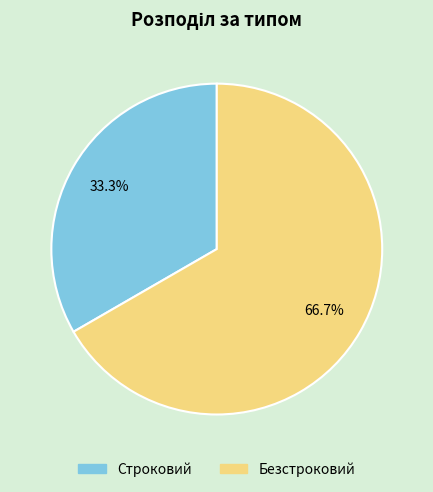

To the nearest percent, what is the average slice percentage?

50%